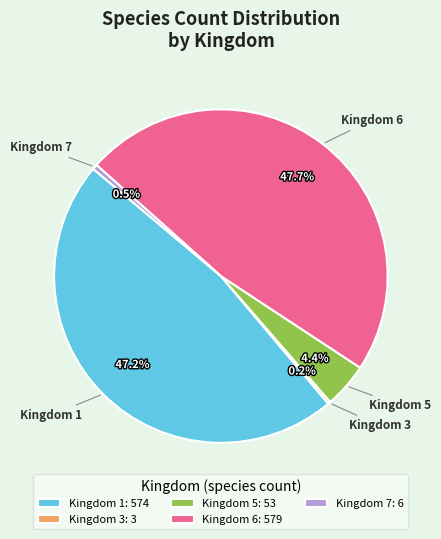

To the nearest percent, what percentage of the pie is Kingdom 5?

4%